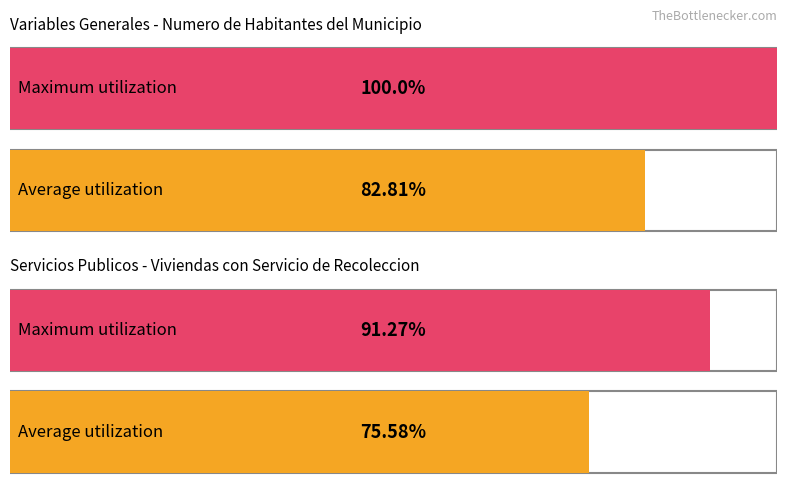

How many values in the Numero de Habitantes del Municipio series are below 400055?

4